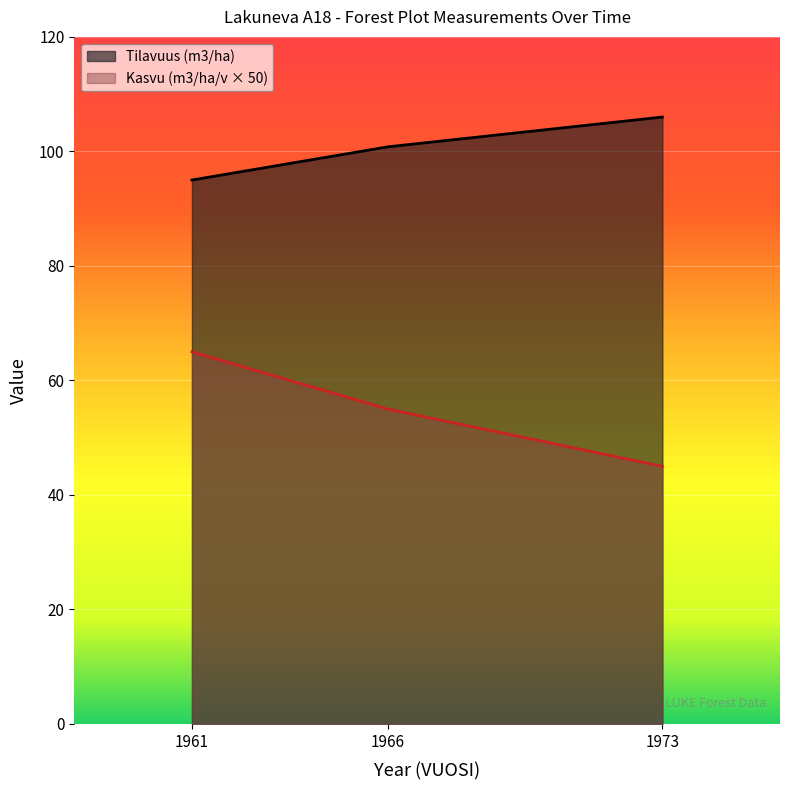

At which category is the sum across all series the highest?

1961